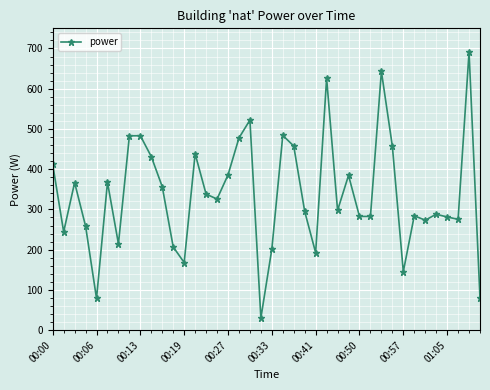

What is the difference between the second highest and second lowest values?

564.4